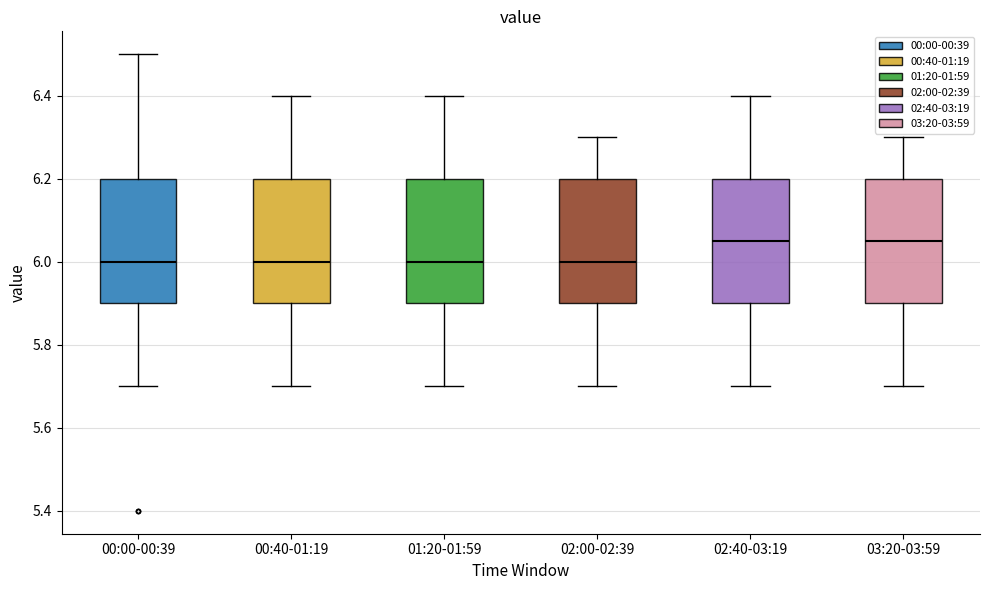

Reading left to right, read every box against the y-axis: the position of its median line, the range the box covers, and the ends of its whiskers. The values are not printed on the chart, so give them approximately, as read against the axis.

00:00-00:39: median 6.00, box 5.90 to 6.20, whiskers 5.70 to 6.50
00:40-01:19: median 6.00, box 5.90 to 6.20, whiskers 5.70 to 6.40
01:20-01:59: median 6.00, box 5.90 to 6.20, whiskers 5.70 to 6.40
02:00-02:39: median 6.00, box 5.90 to 6.20, whiskers 5.70 to 6.30
02:40-03:19: median 6.06, box 5.90 to 6.20, whiskers 5.70 to 6.40
03:20-03:59: median 6.06, box 5.90 to 6.20, whiskers 5.70 to 6.30